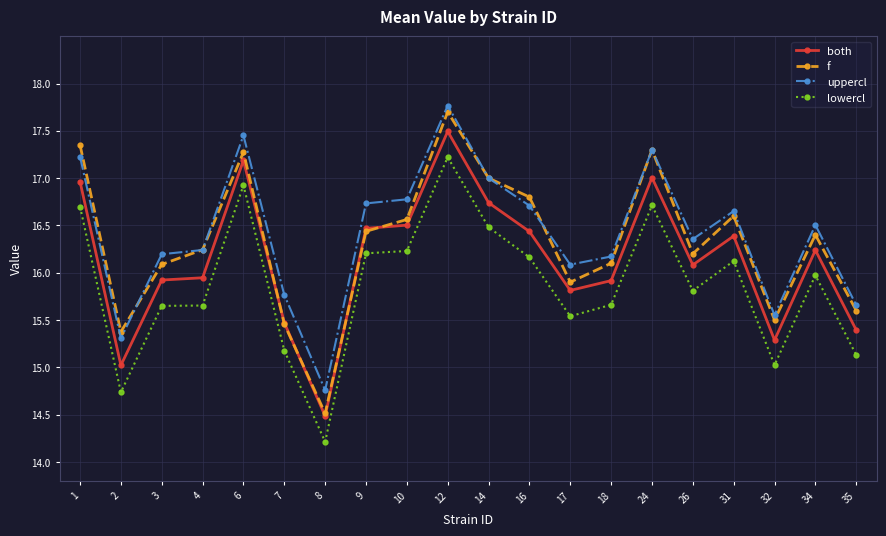

Which series has the largest range (max minus min)?

f